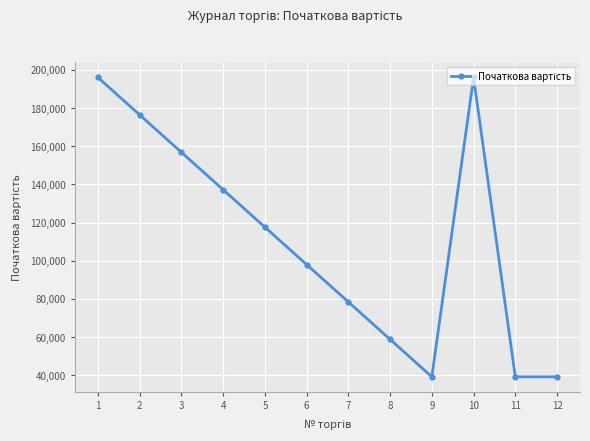

Which has a higher value, 2 or 5?

2